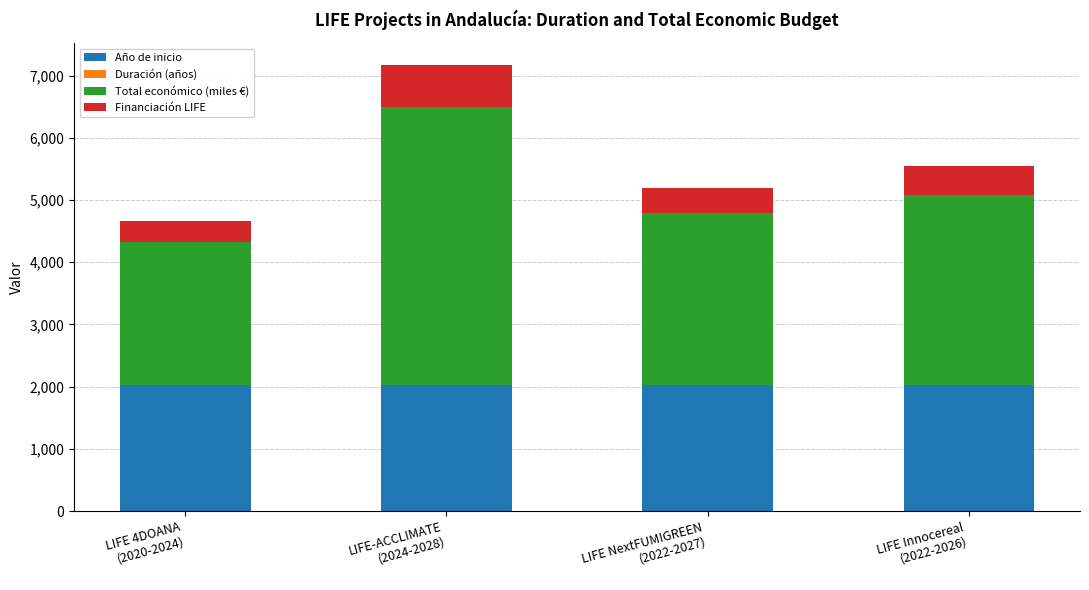

What is the maximum value for Año de inicio?

2024.0